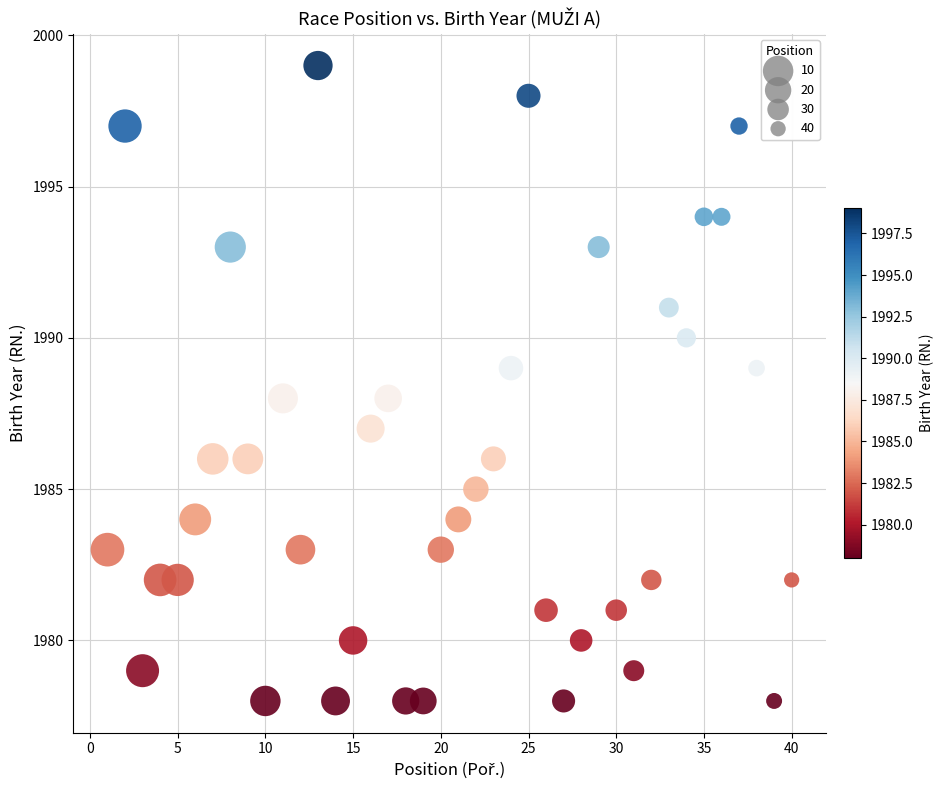

What is the range of X values (max minus min)?

39